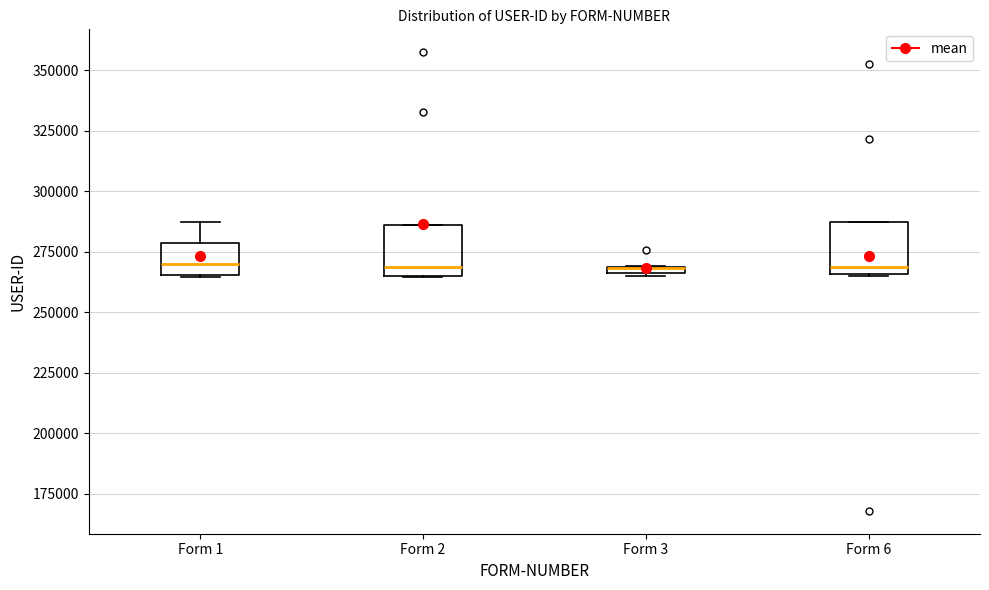

Where is the upper edge of the box for Form 3 on the y-axis? The values are not printed on the chart, so give them approximately, as read against the axis.

270000